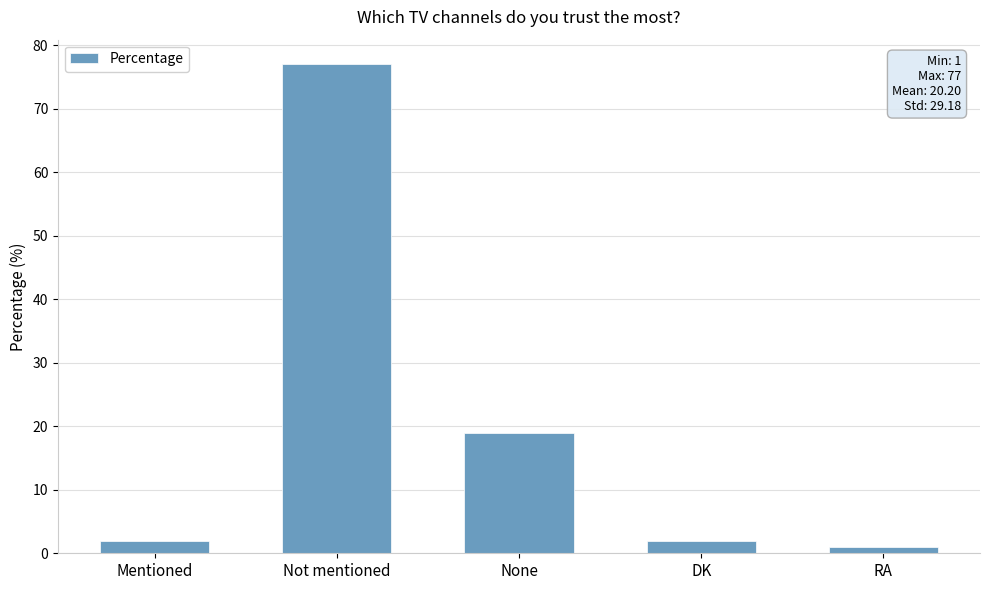

Which has a higher value, DK or RA?

DK